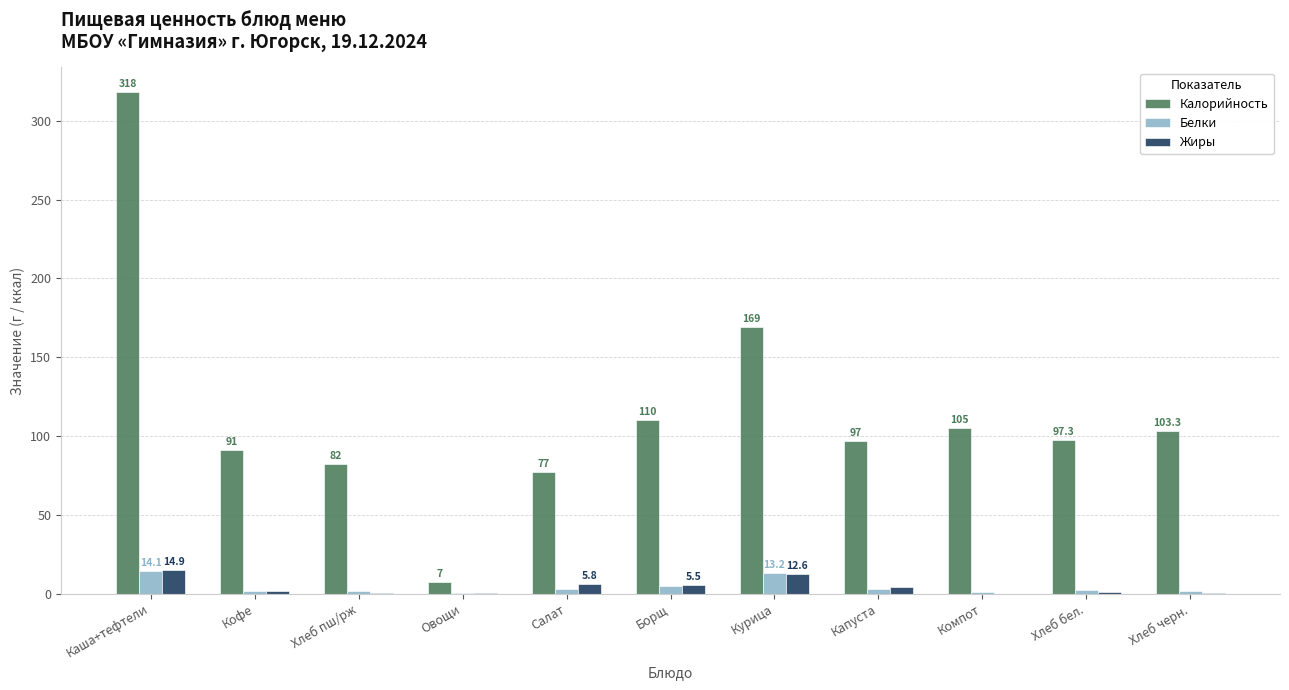

Where does the Калорийность series first go above 97?

Каша+тефтели